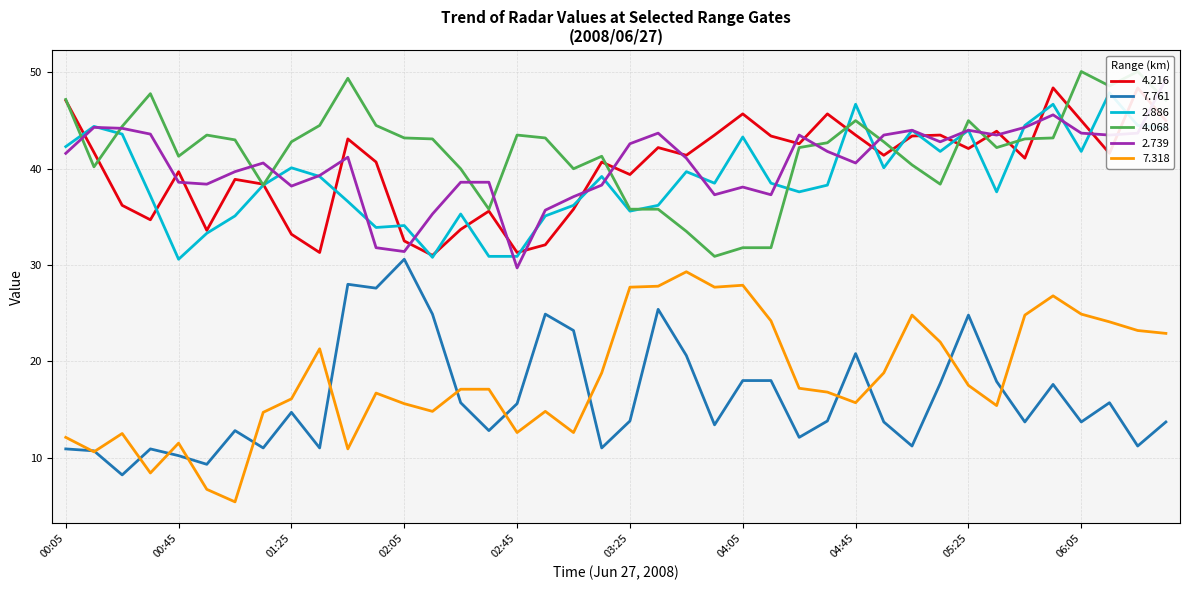

What is the maximum value for 4.216?

48.4